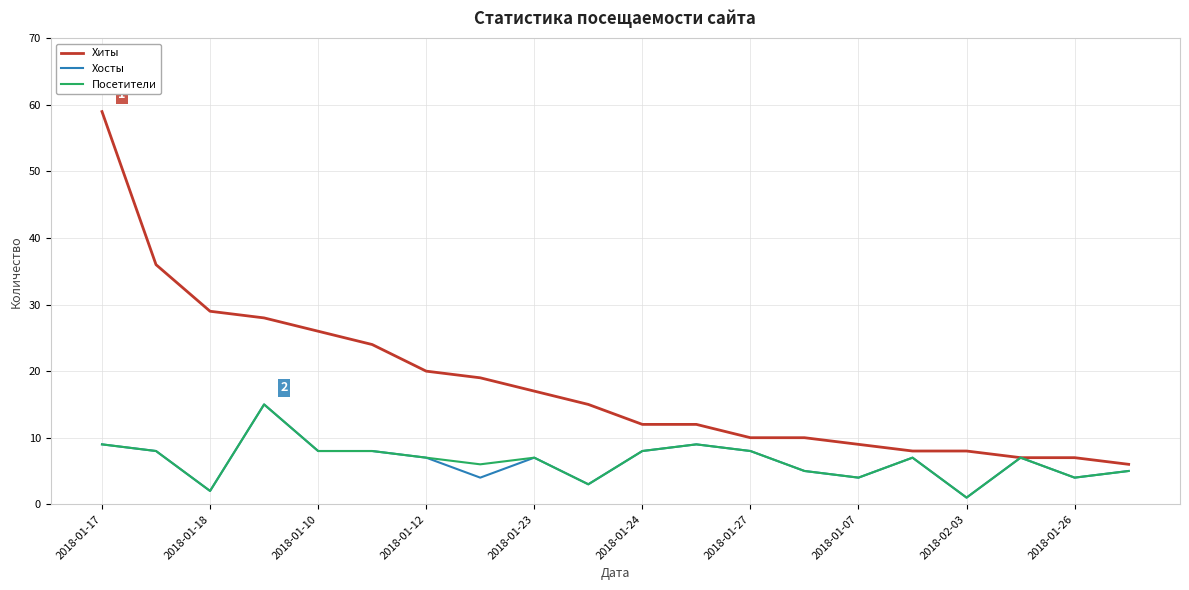

Which series has the largest total across all categories?

Хиты